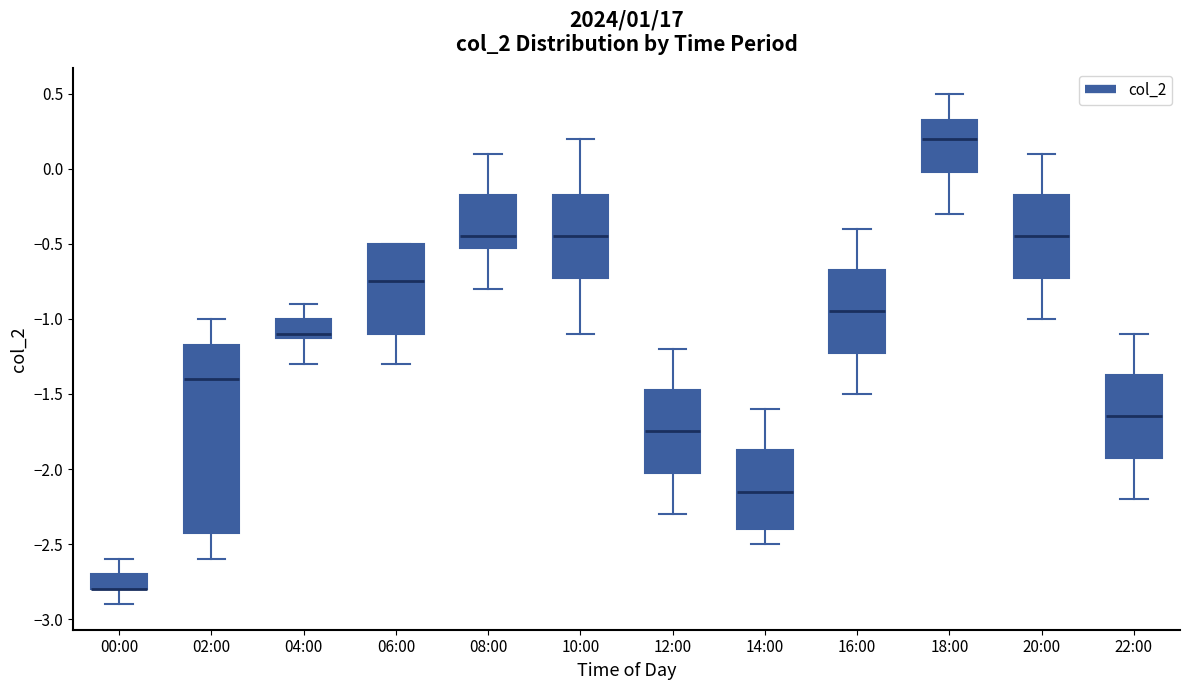

Where does the lower whisker of the box for 20:00 end on the y-axis? The values are not printed on the chart, so give them approximately, as read against the axis.

-1.00